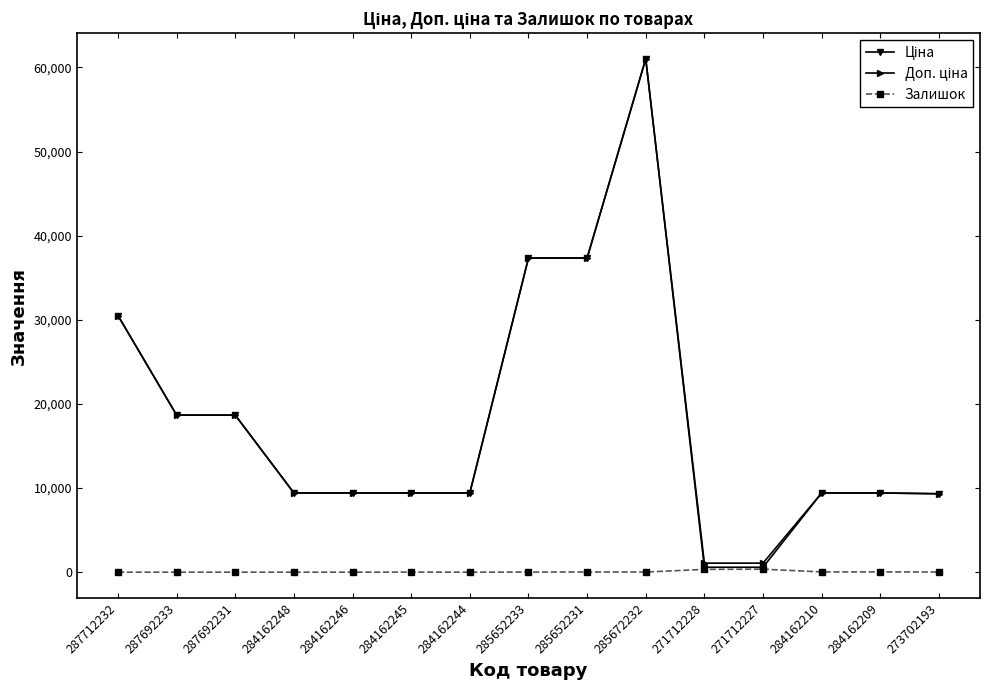

The value of Залишок at 287712232 is 0.0. True or false?

True